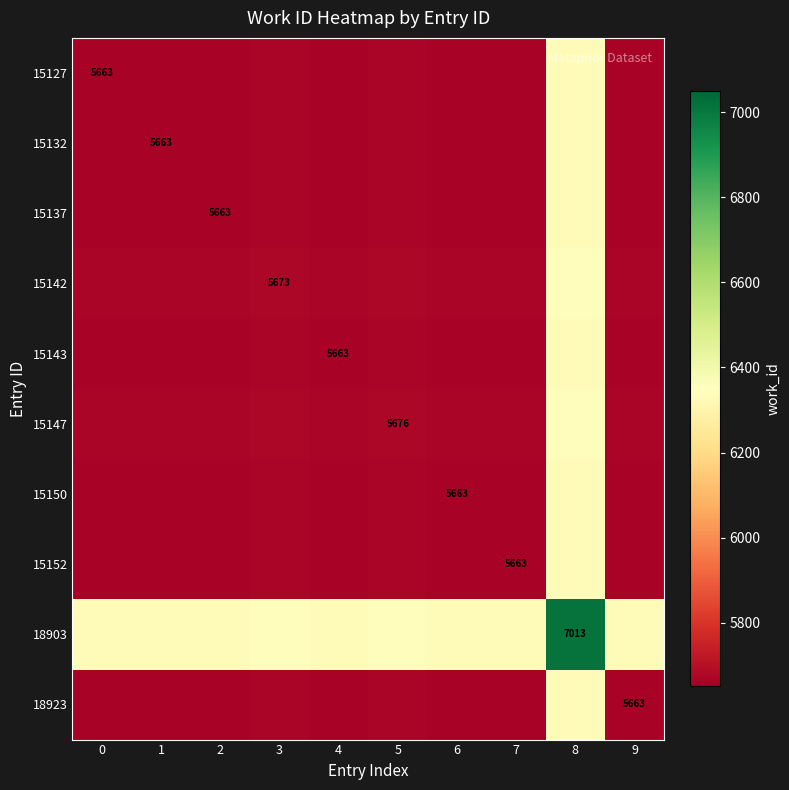

Which series has the largest range (max minus min)?

15127